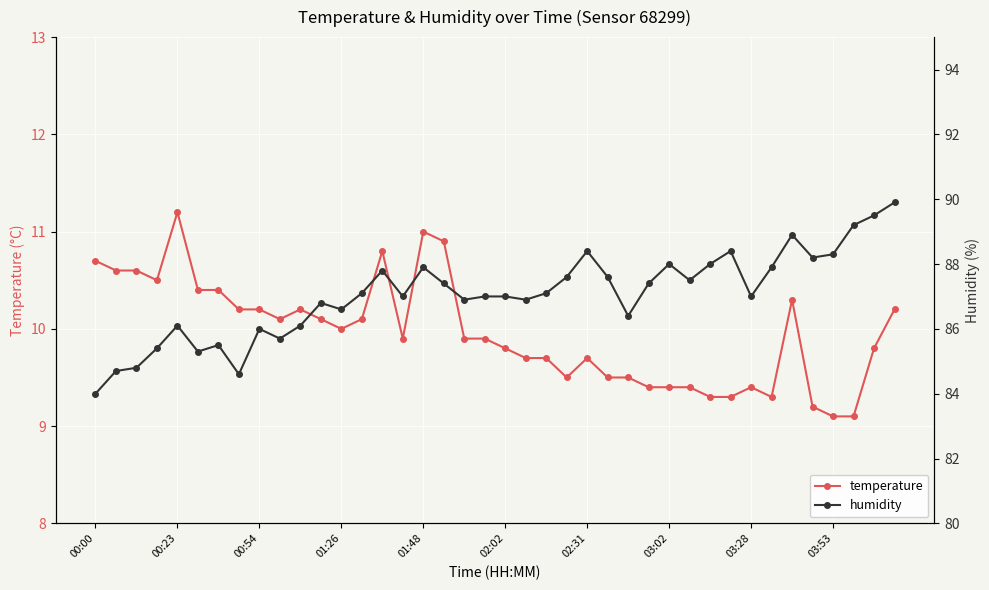

Is it true that temperature equals 11.2 at 00:23?

True